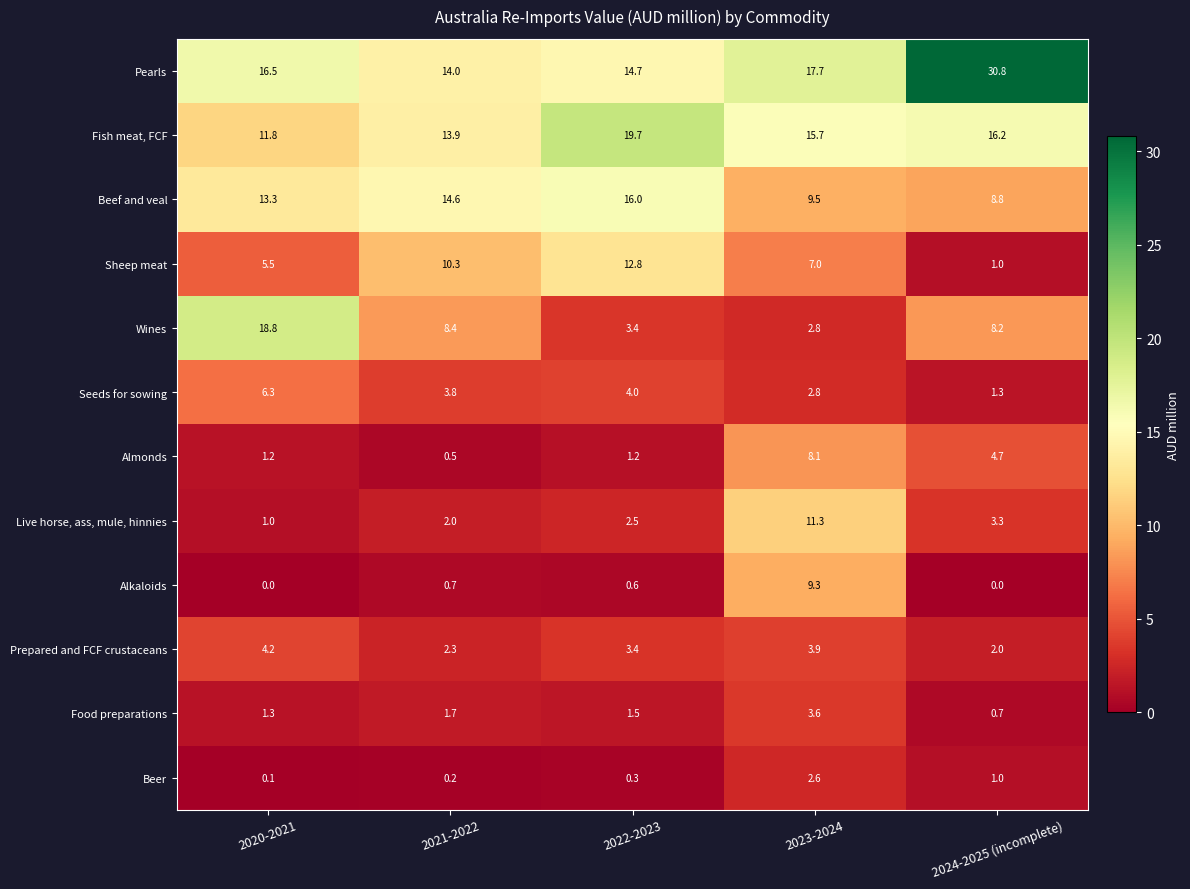

What is the difference between the highest and lowest values at 2021-2022?

14.4